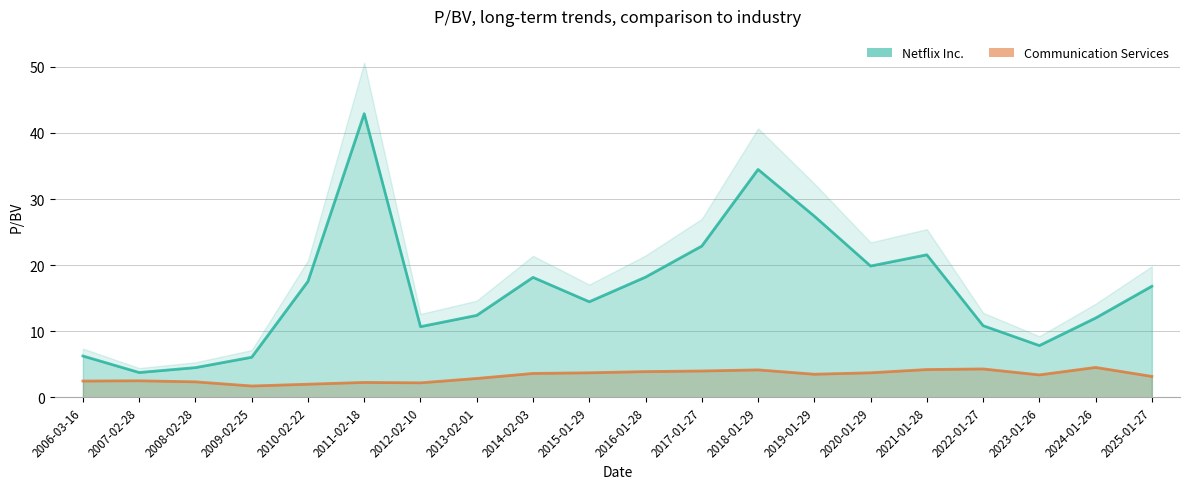

What is the difference between the maximum and minimum values in the Communication Services series?

2.8